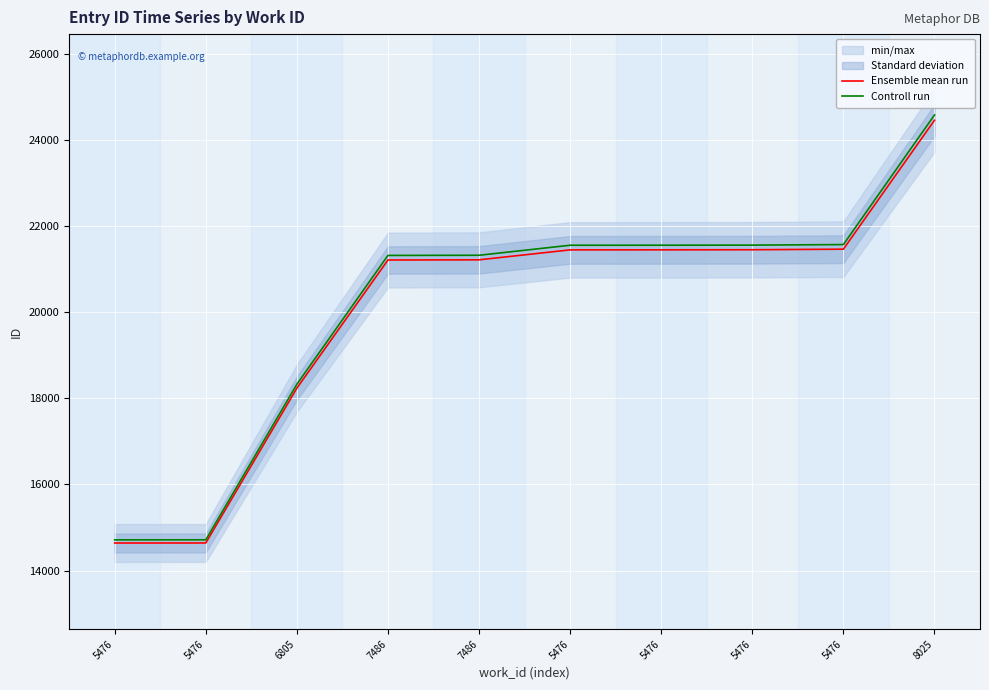

Is this an area chart (filled region under the line)?

No